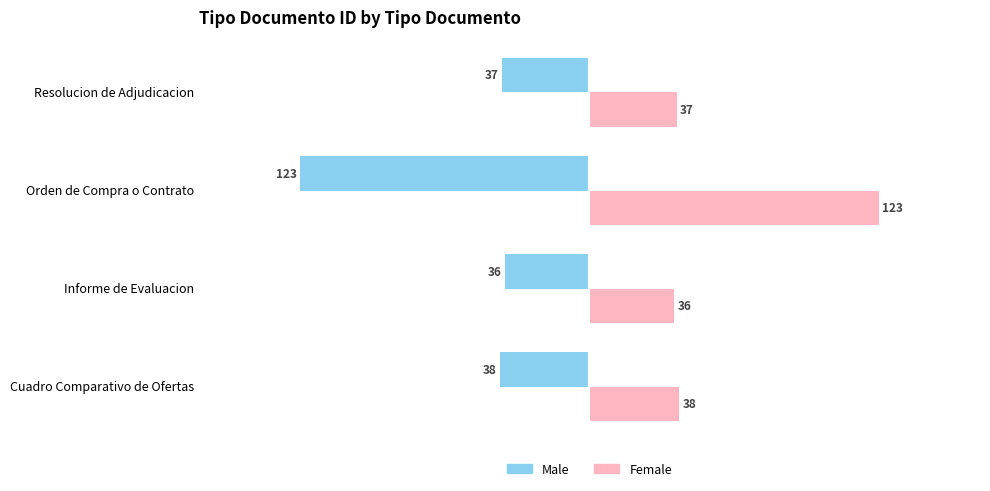

What are all the series names shown in the legend?

Male, Female